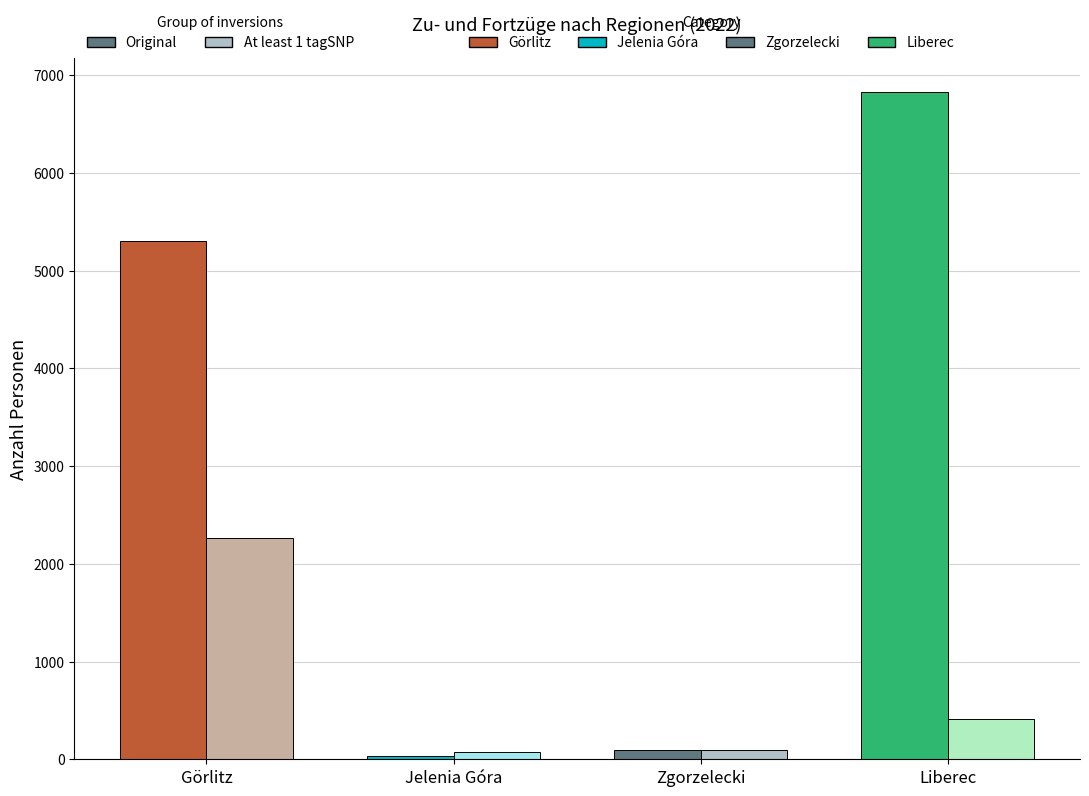

What is the greatest value displayed?

6829